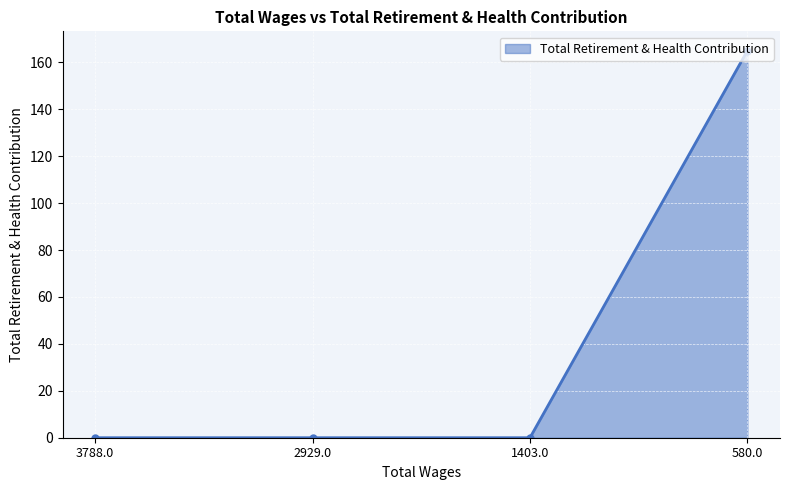

What is the difference between the maximum and minimum values?

165